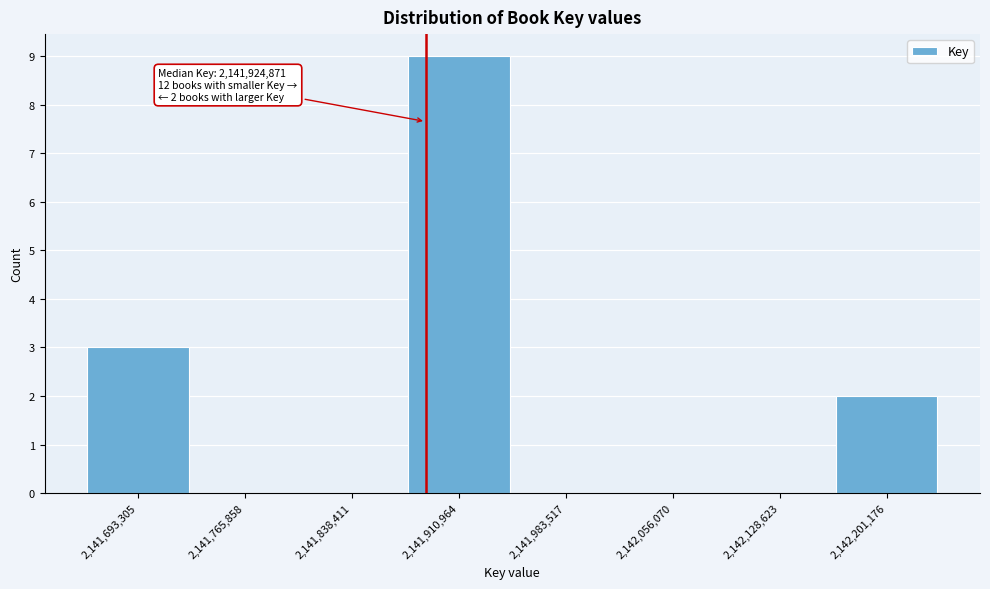

Reading right to left, list all the values displayed in this chart.

2,142,201,176=2	2,142,128,623=0	2,142,056,070=0	2,141,983,517=0	2,141,910,964=9	2,141,838,411=0	2,141,765,858=0	2,141,693,305=3